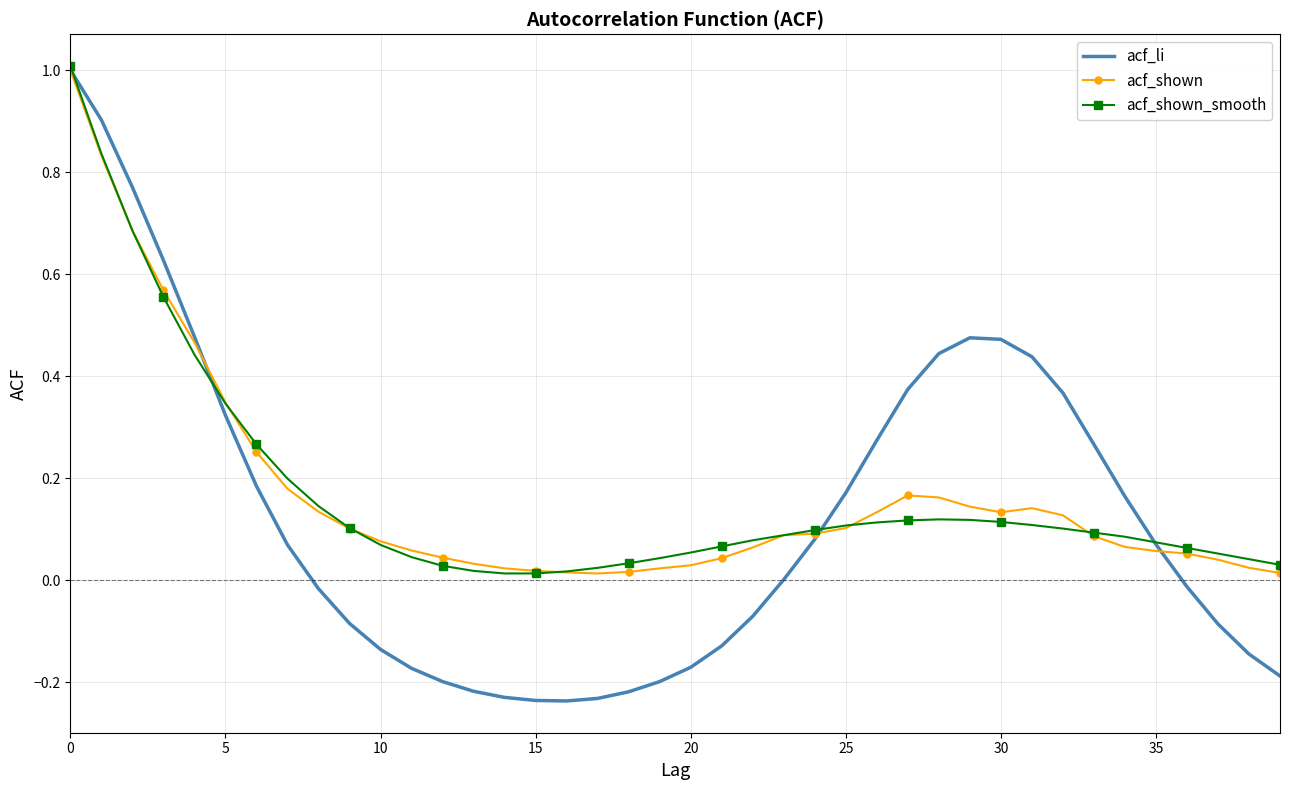

What is the maximum value shown in the chart?

1.0